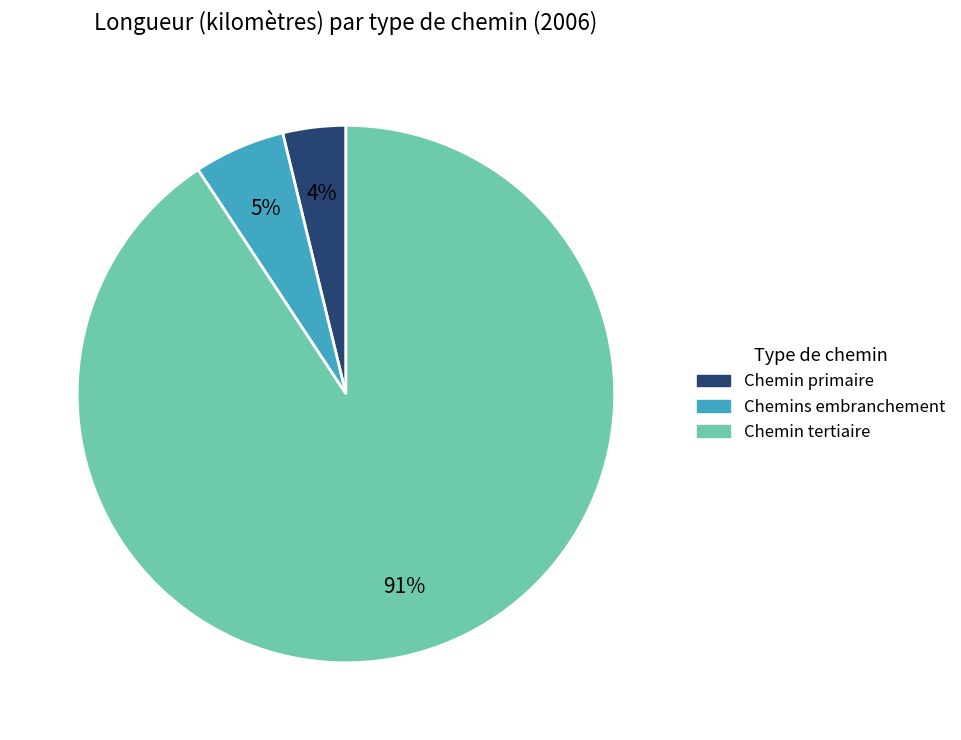

Which category has the smallest portion of the pie?

Chemin primaire